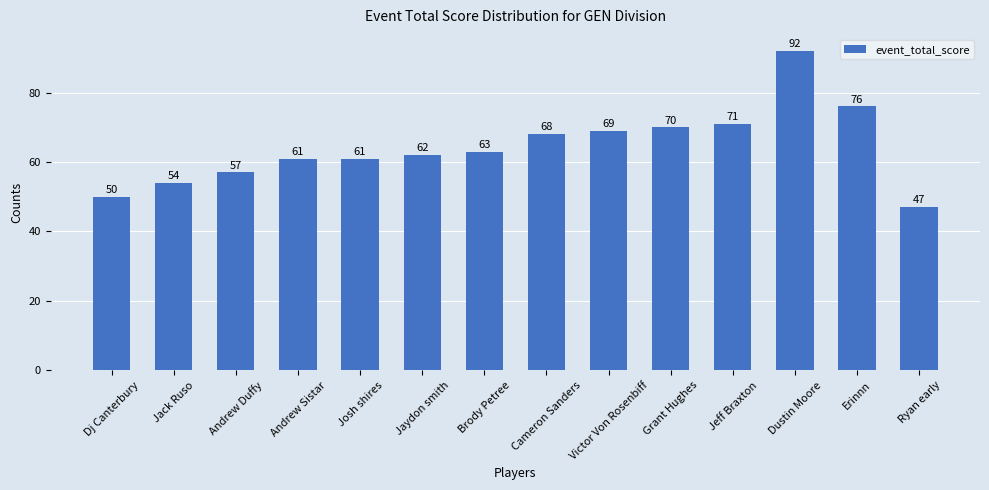

Between Grant Hughes and Ryan early, which is larger?

Grant Hughes